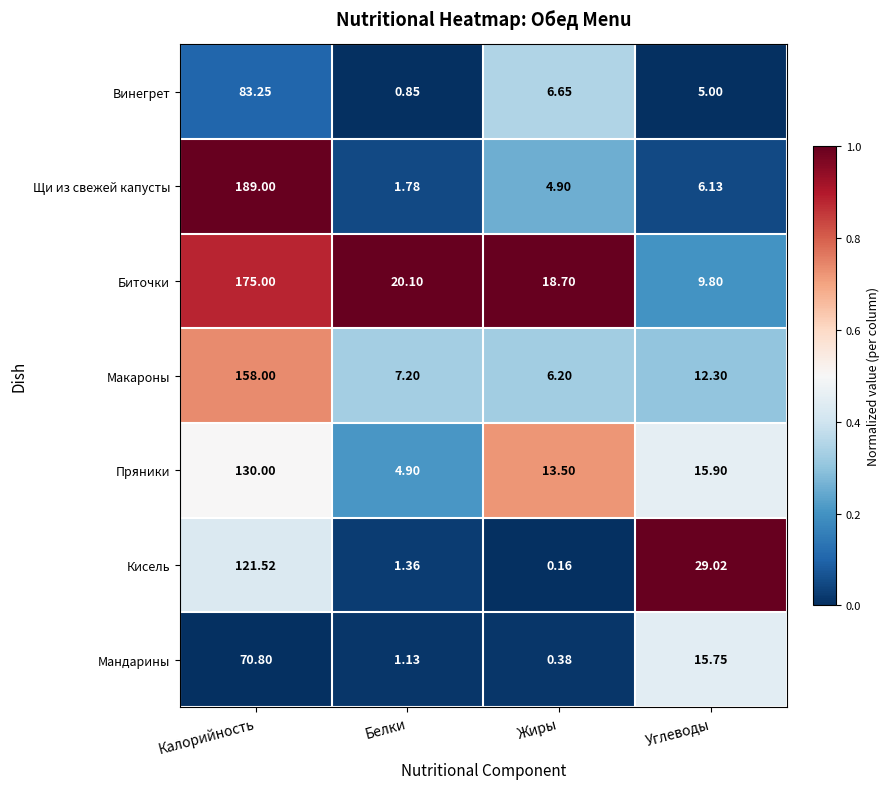

Which category has the lowest value across all series?

Жиры